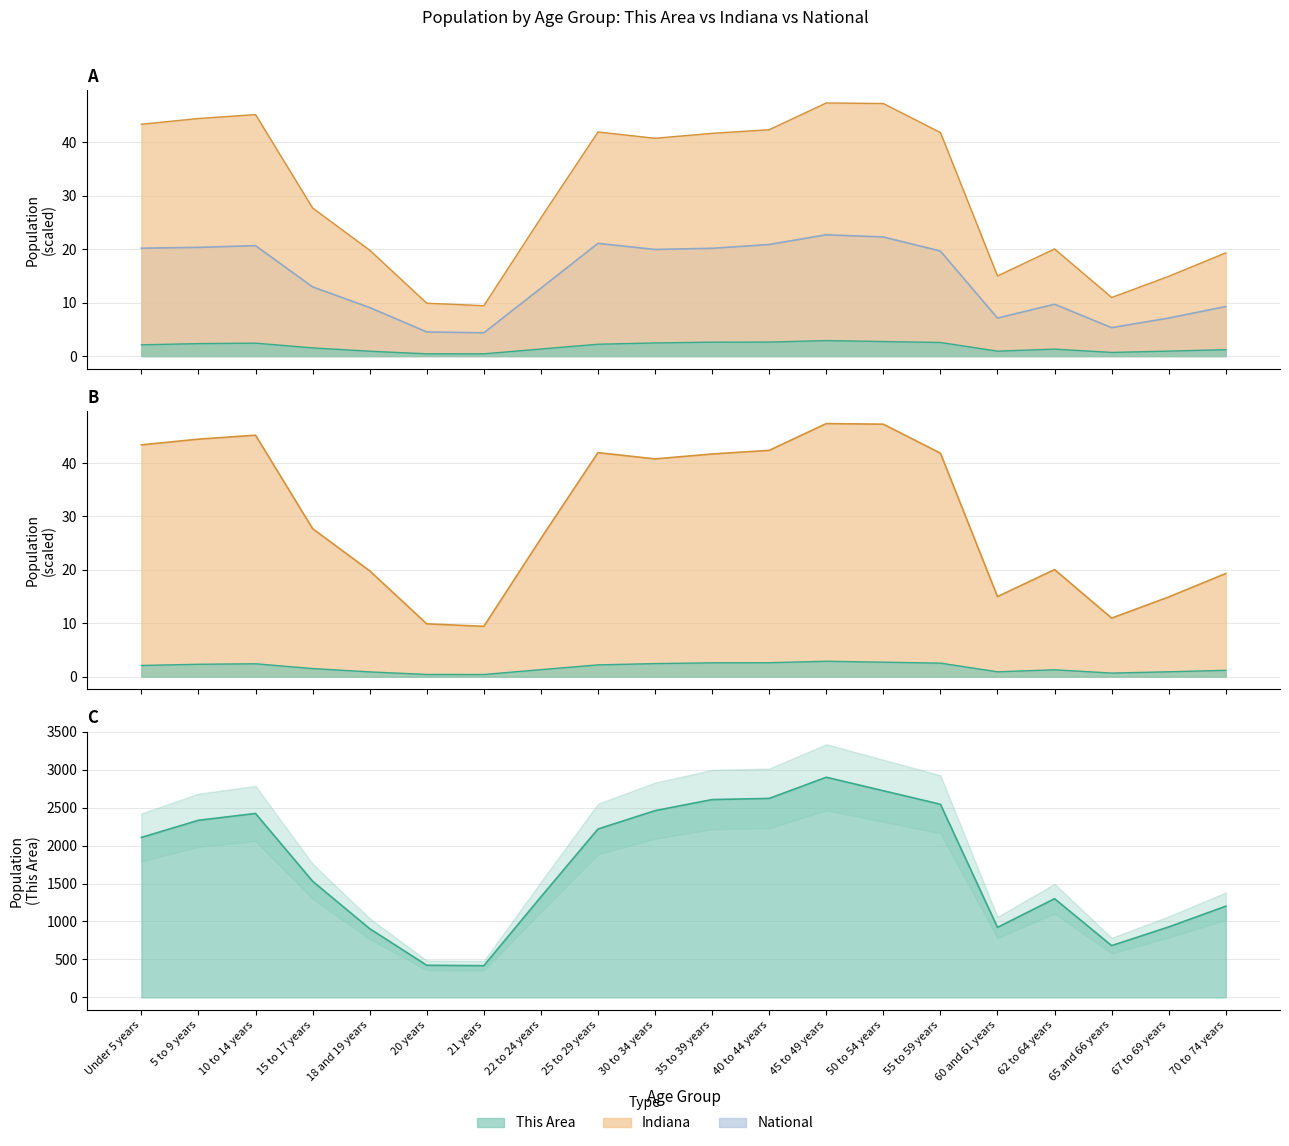

True or false: National and Indiana intersect in this chart.

False